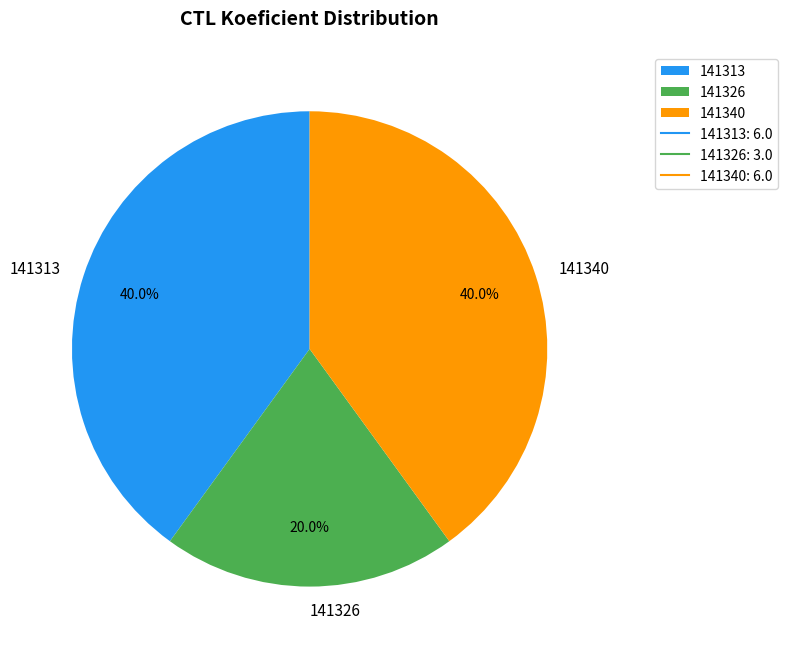

Is it true that 141340 is 40% of the pie?

True